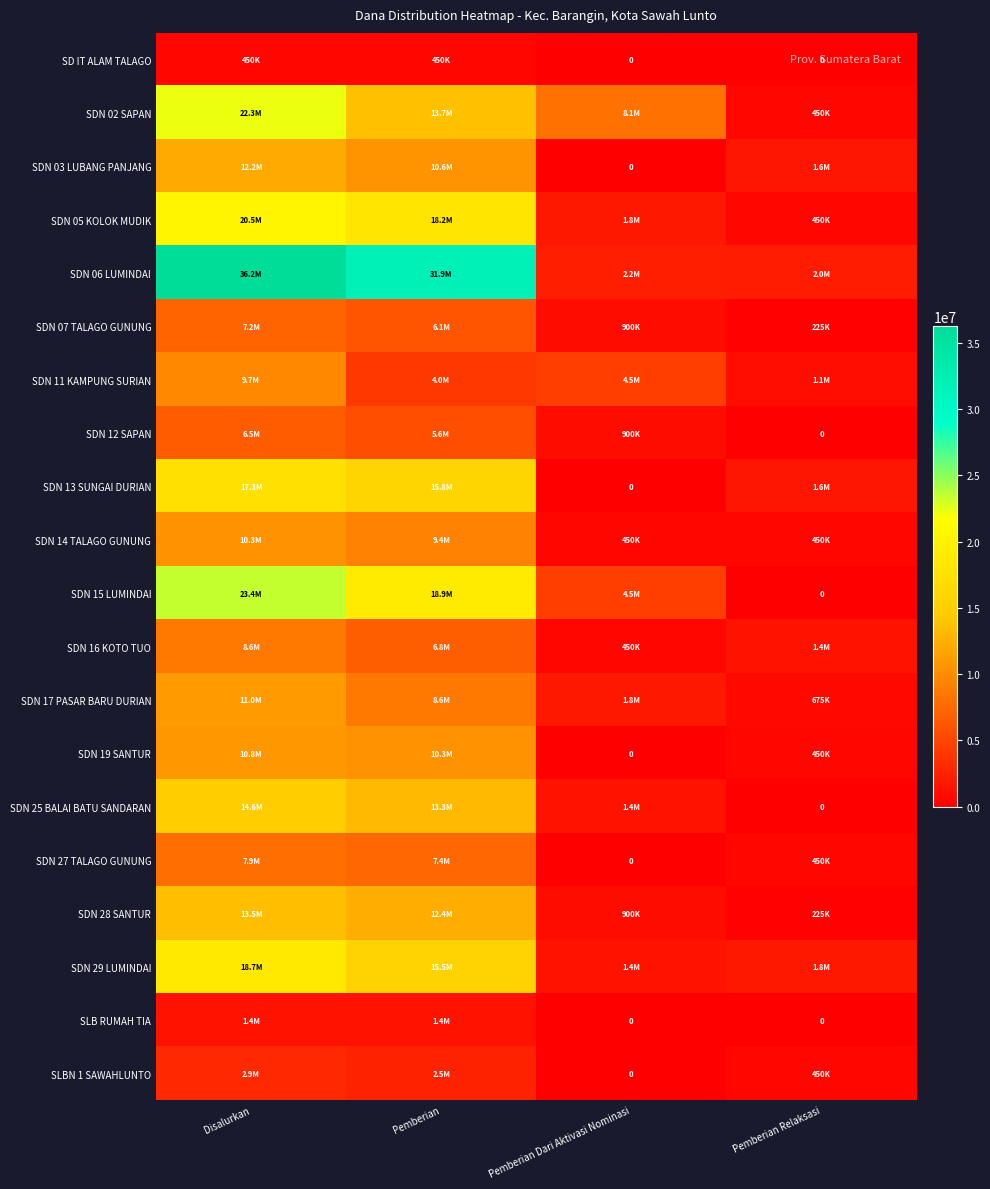

What is the sum of the SDN 02 SAPAN values at Pemberian Relaksasi and Pemberian Dari Aktivasi Nominasi?

8550000